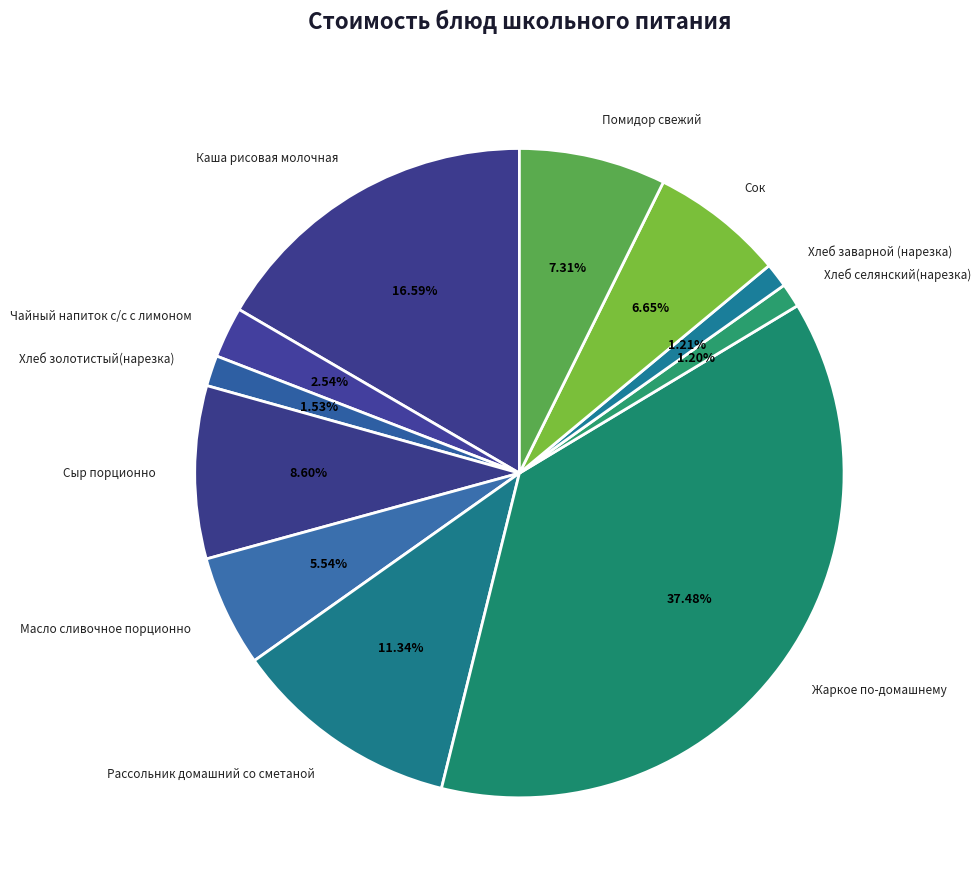

Count the number of slices in the pie.

11